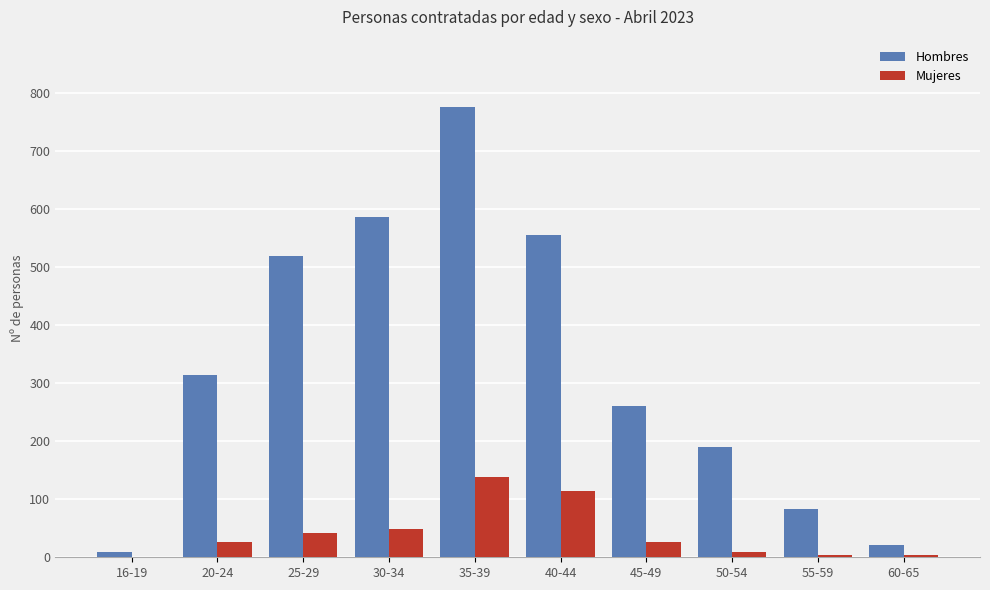

How many groups of bars are there?

10